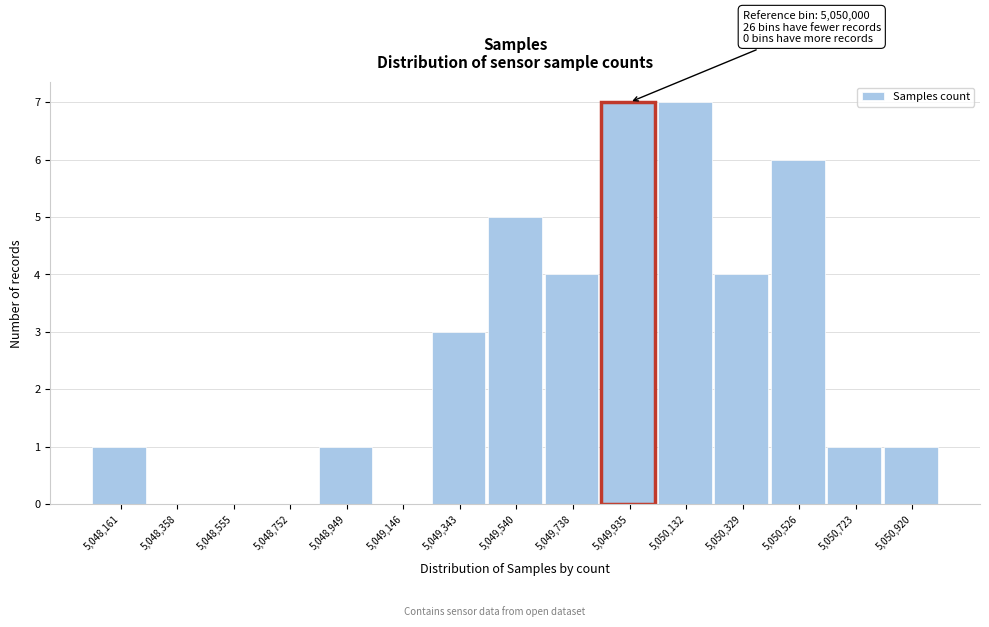

Reading left to right, what are all the values shown in this chart?

5,048,161=1	5,048,358=0	5,048,555=0	5,048,752=0	5,048,949=1	5,049,146=0	5,049,343=3	5,049,540=5	5,049,738=4	5,049,935=7	5,050,132=7	5,050,329=4	5,050,526=6	5,050,723=1	5,050,920=1